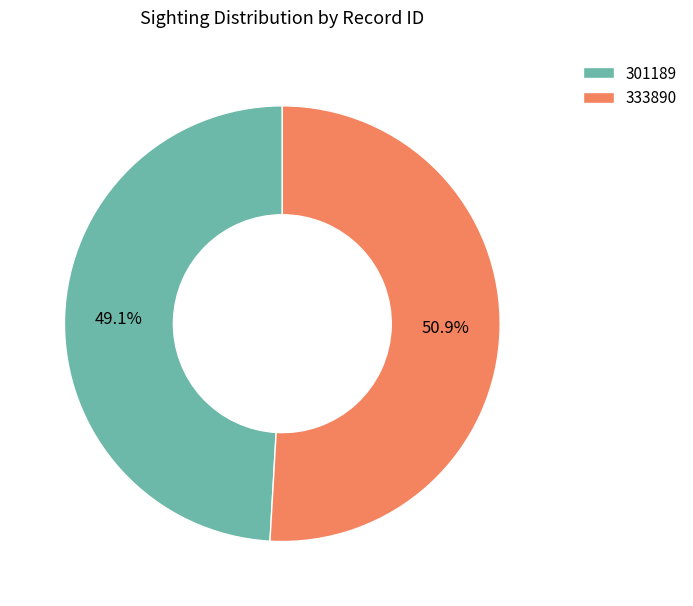

Rank the categories by value from highest to lowest.

333890, 301189